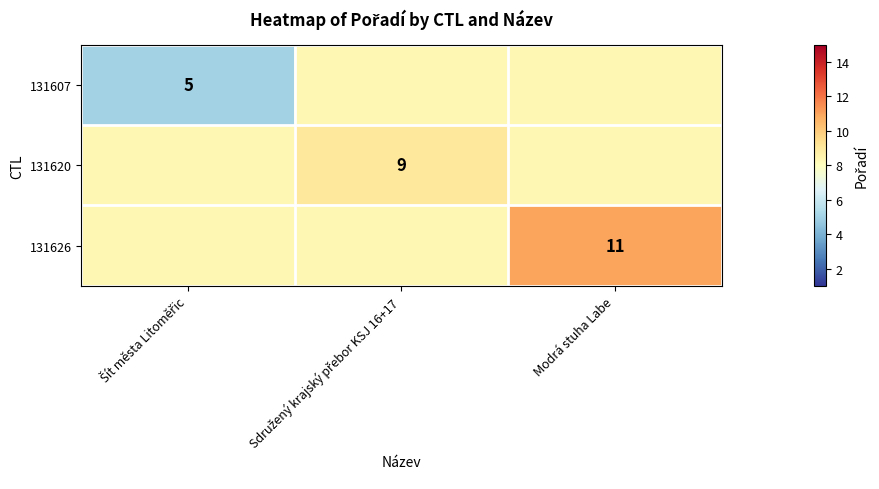

Which label corresponds to the largest value in the chart?

Modrá stuha Labe